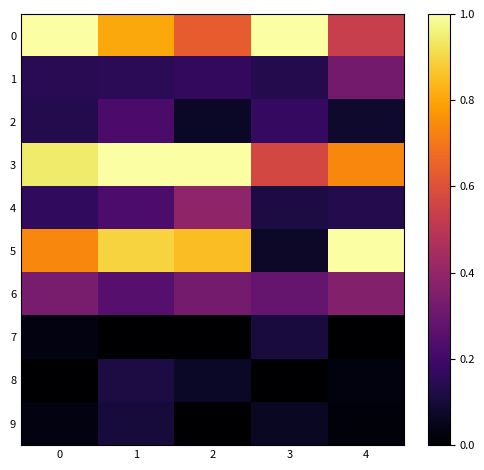

At which category is the sum across all series the highest?

1